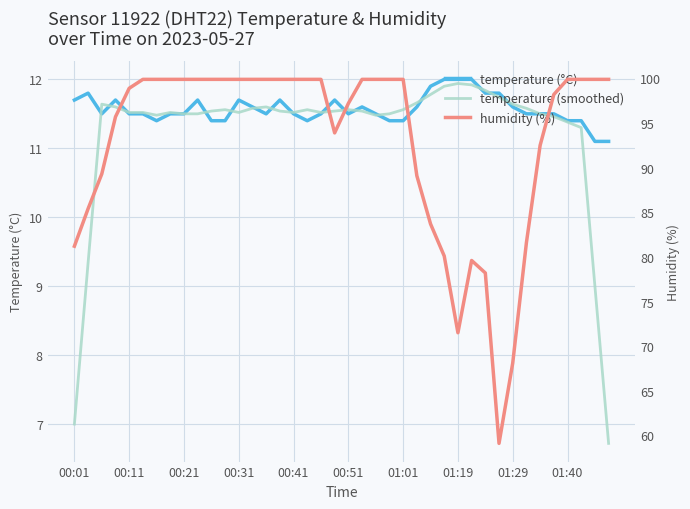

At how many categories does at least one series exceed 22?

40